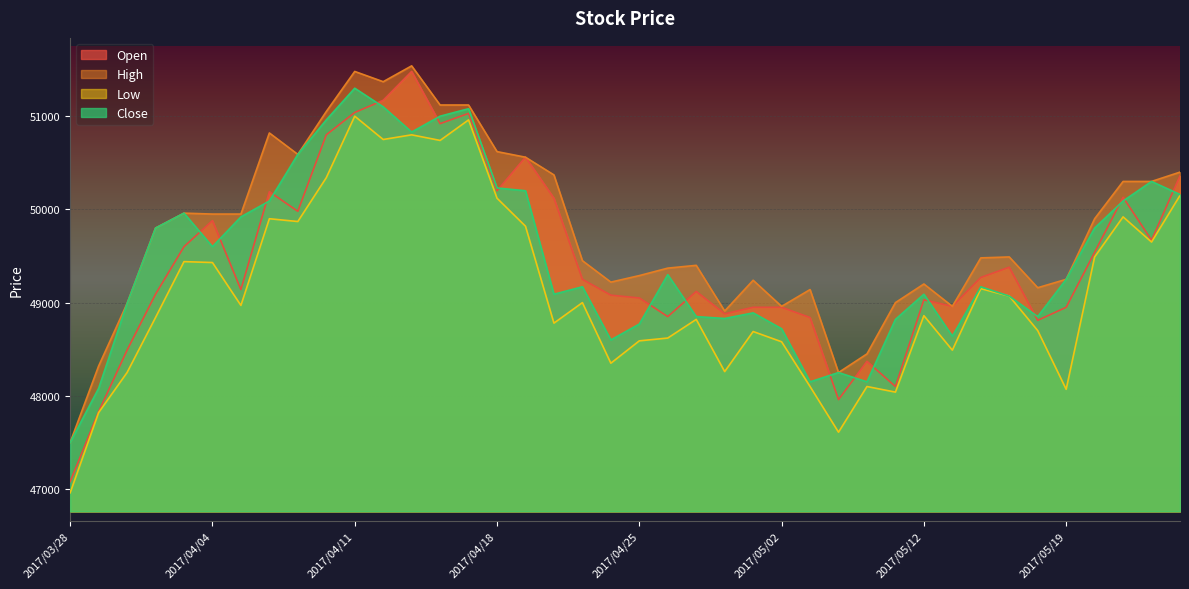

How many distinct data groups are displayed?

4